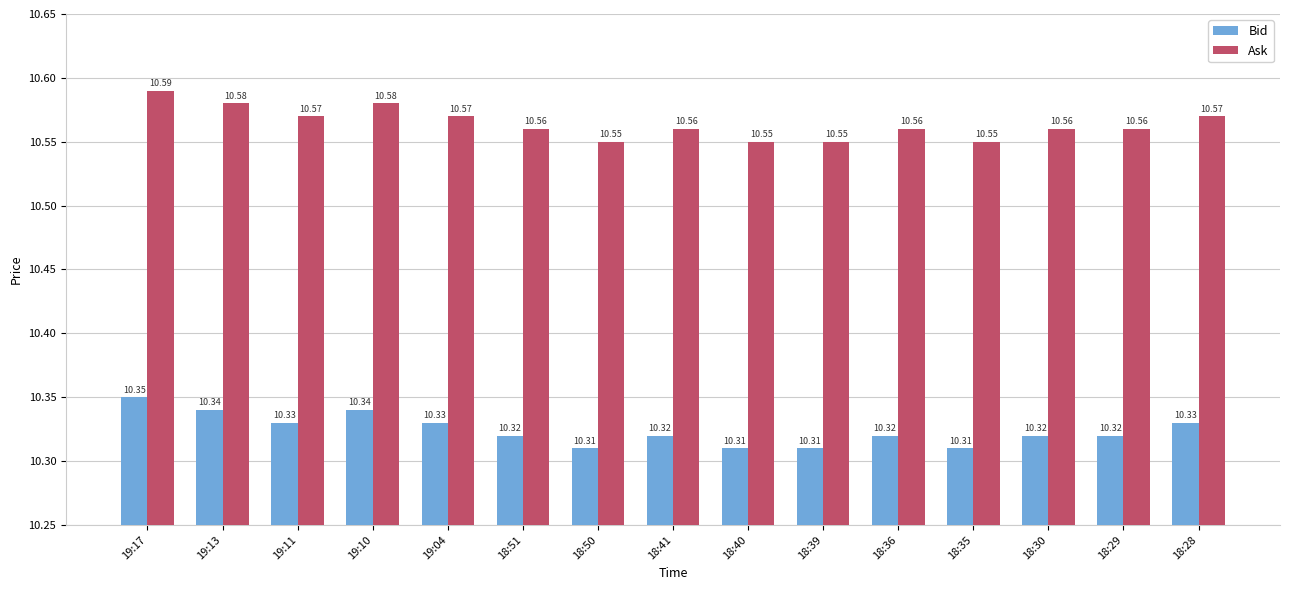

List the series in order of their peak value, highest first.

Ask, Bid